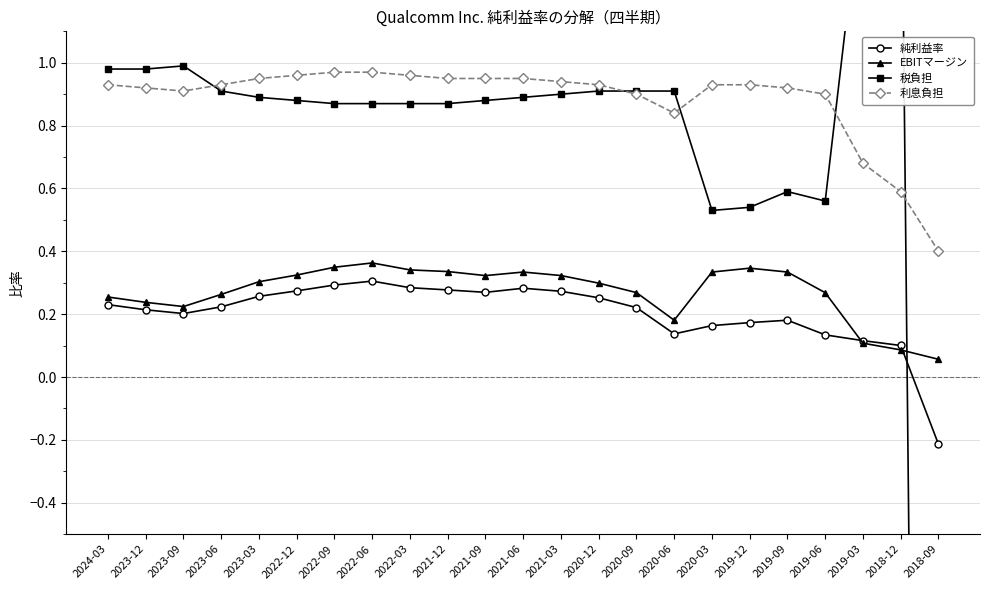

What is the greatest value displayed?

2.0